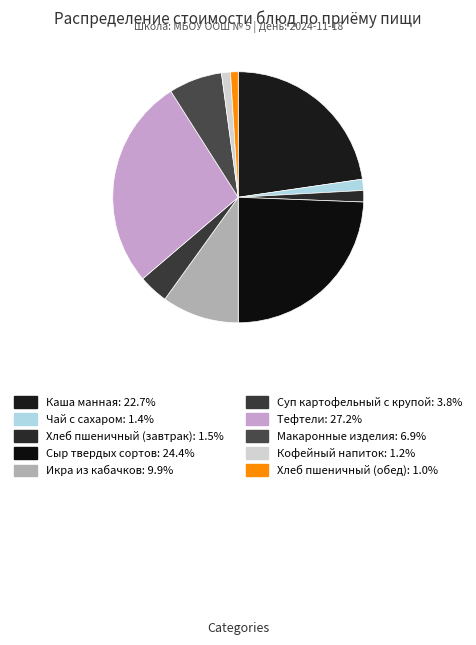

How many segments does this pie chart have?

10